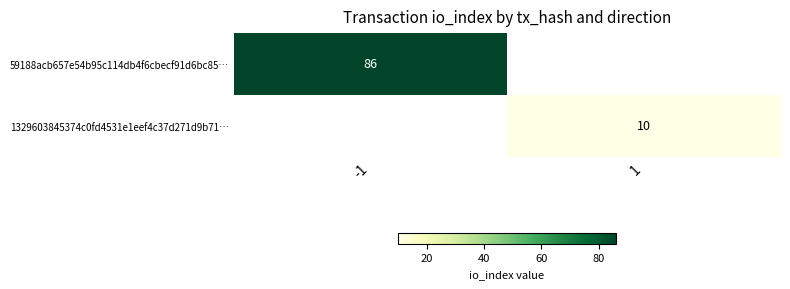

Is it true that 59188acb657e54b95c114db4f6cbecf91d6bc85… equals 27 at -1?

False